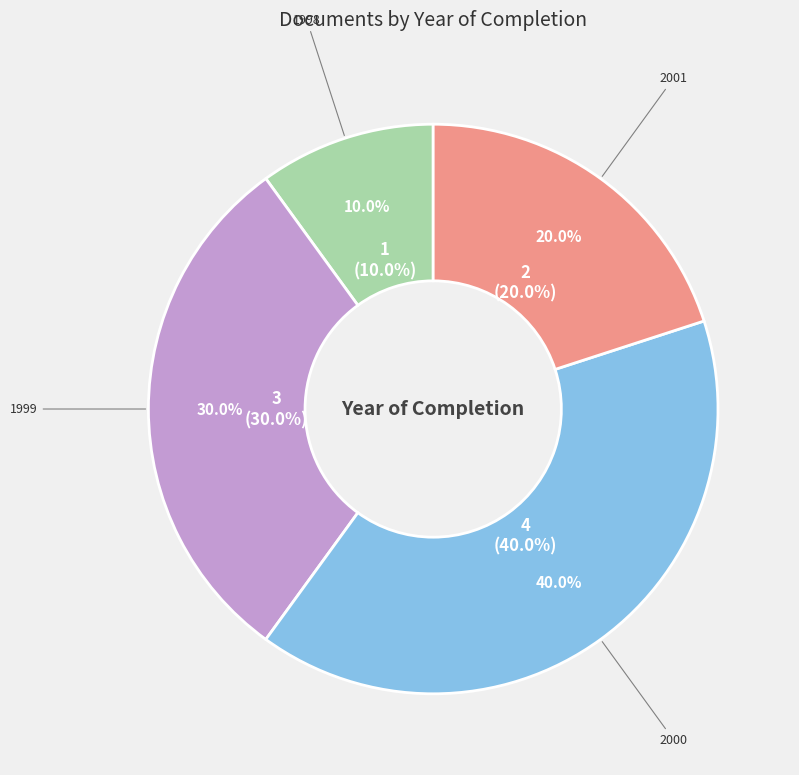

Approximately how many times larger is the value at 1998 compared to 2001?

0.5